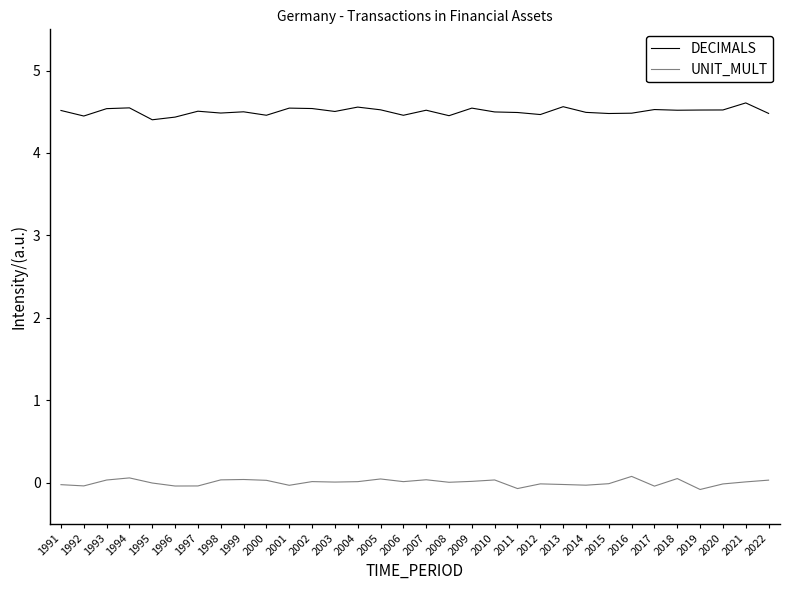

Which series has the largest total across all categories?

DECIMALS